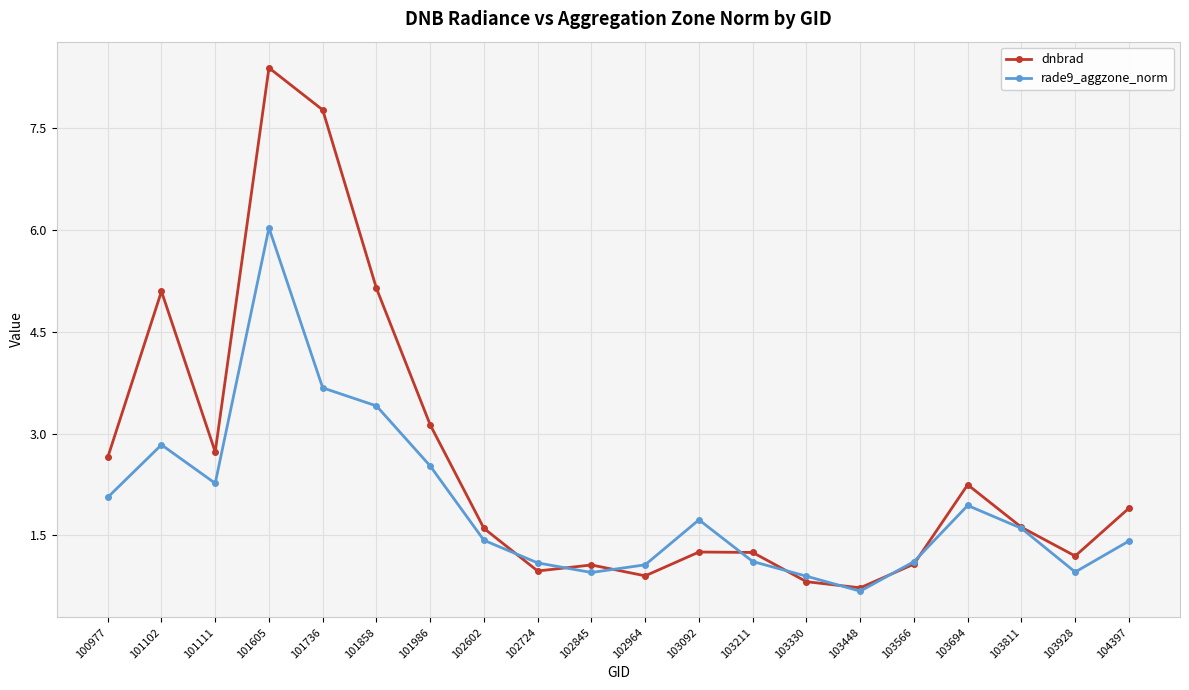

What is the sum of all dnbrad values?

51.5